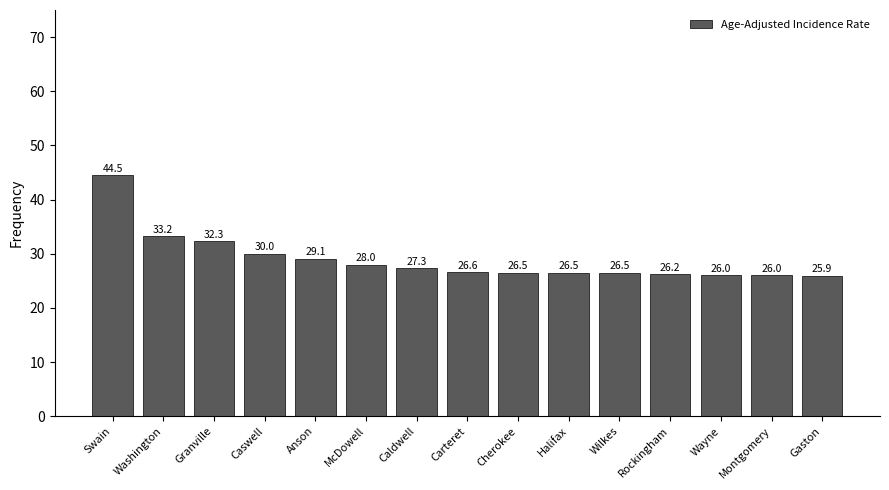

Reading right to left, extract all data points from this chart.

Gaston=25.9	Montgomery=26.0	Wayne=26.0	Rockingham=26.2	Wilkes=26.5	Halifax=26.5	Cherokee=26.5	Carteret=26.6	Caldwell=27.3	McDowell=28.0	Anson=29.1	Caswell=30.0	Granville=32.3	Washington=33.2	Swain=44.5